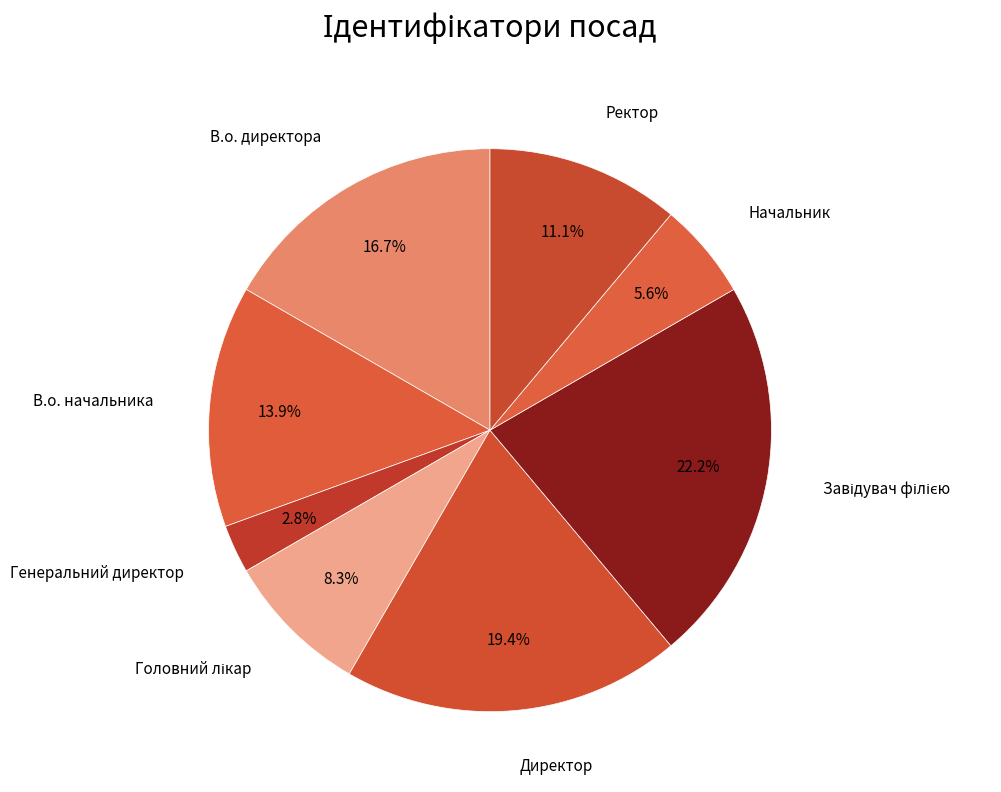

How many segments does this pie chart have?

8